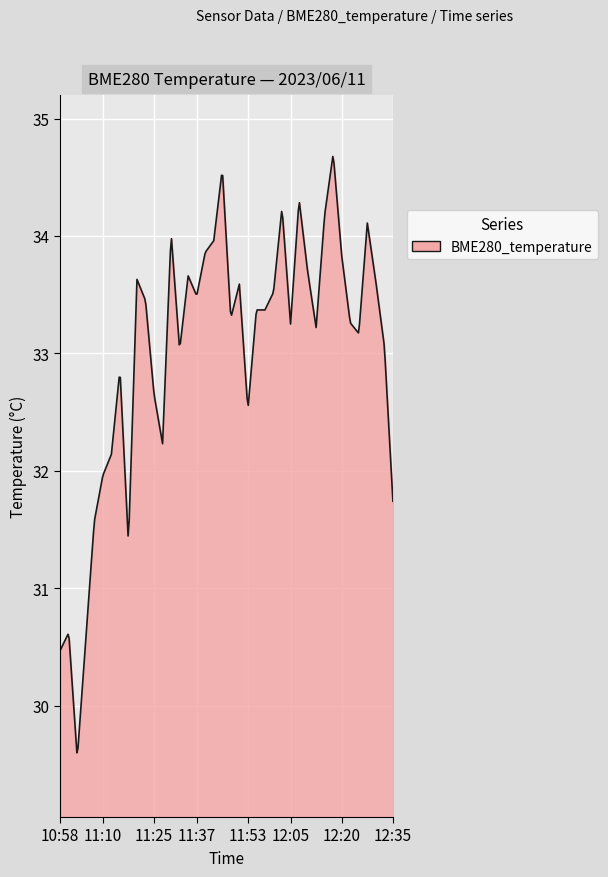

What is the greatest value displayed?

34.7